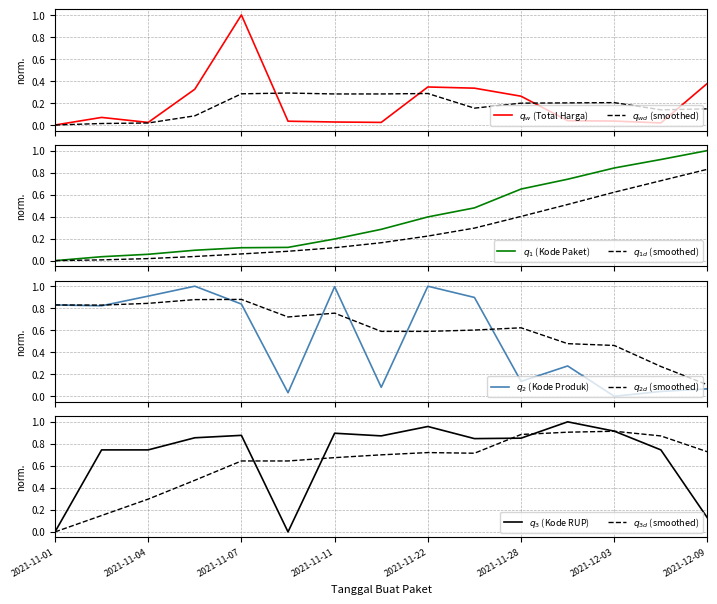

True or false: Kode Paket and Kode Produk intersect in this chart.

True